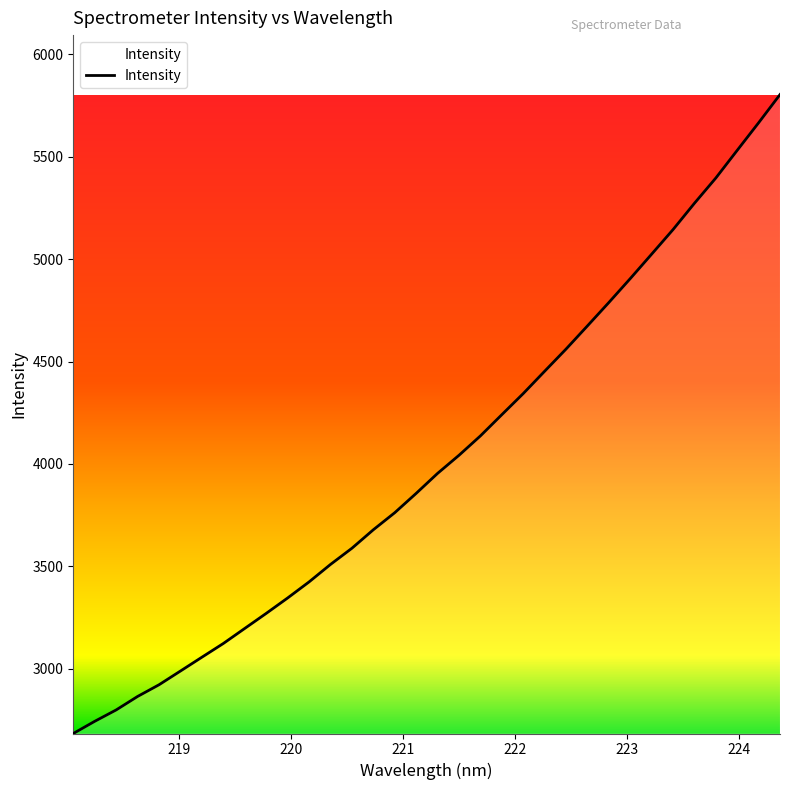

What is the difference between the maximum and minimum values?

3117.4